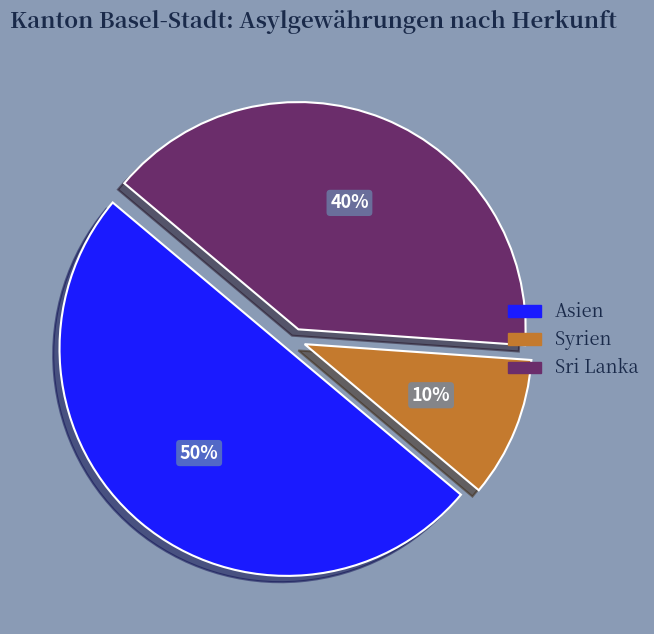

To the nearest percent, what is the difference between the largest and smallest slice percentages?

40%